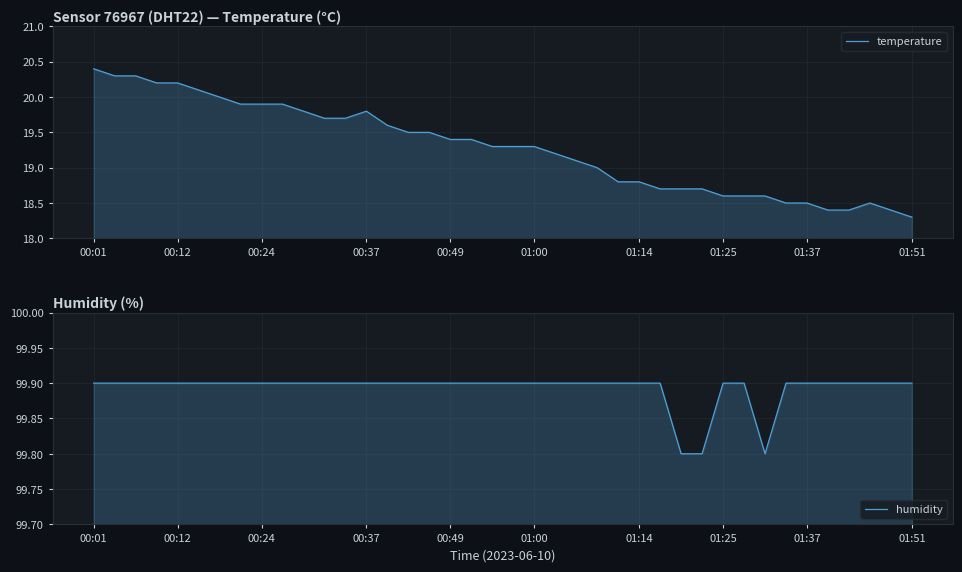

True or false: temperature and humidity intersect in this chart.

False